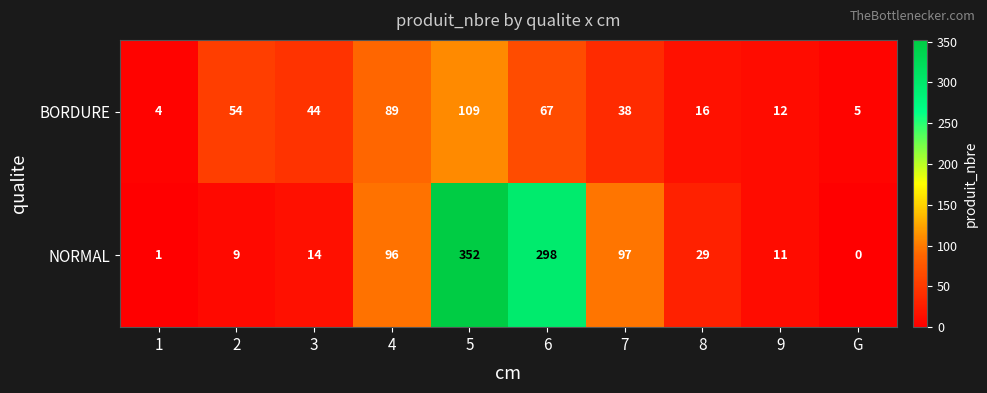

Reading left to right, what are all the values shown in this chart?

BORDURE: 1=4	2=54	3=44	4=89	5=109	6=67	7=38	8=16	9=12	G=5
NORMAL: 1=1	2=9	3=14	4=96	5=352	6=298	7=97	8=29	9=11	G=0